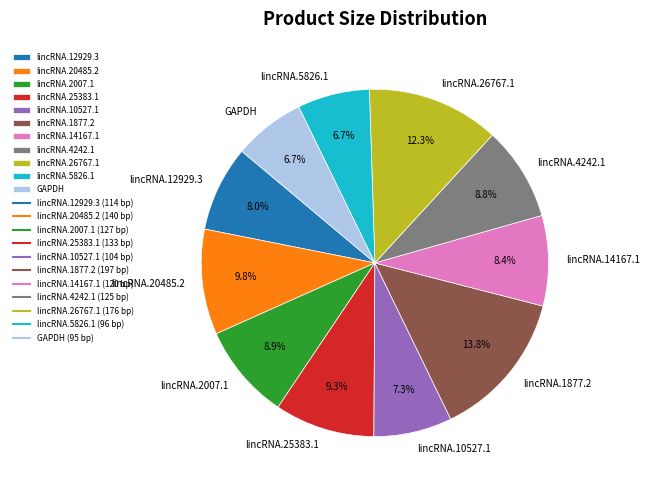

Is the sum of lincRNA.2007.1 and lincRNA.25383.1 greater than half?

No